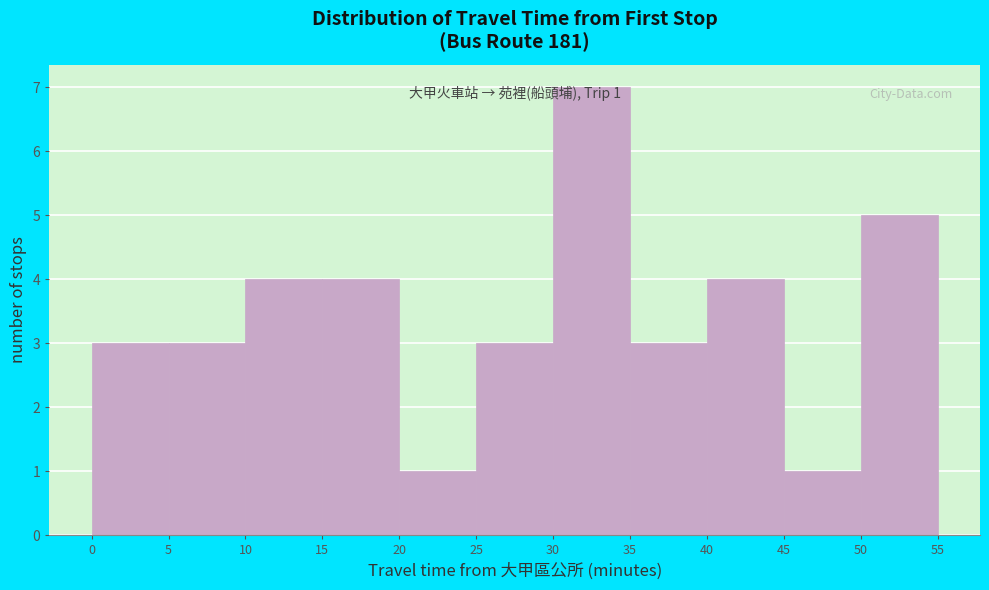

Which range on the x-axis has the tallest bar?

30 to 35